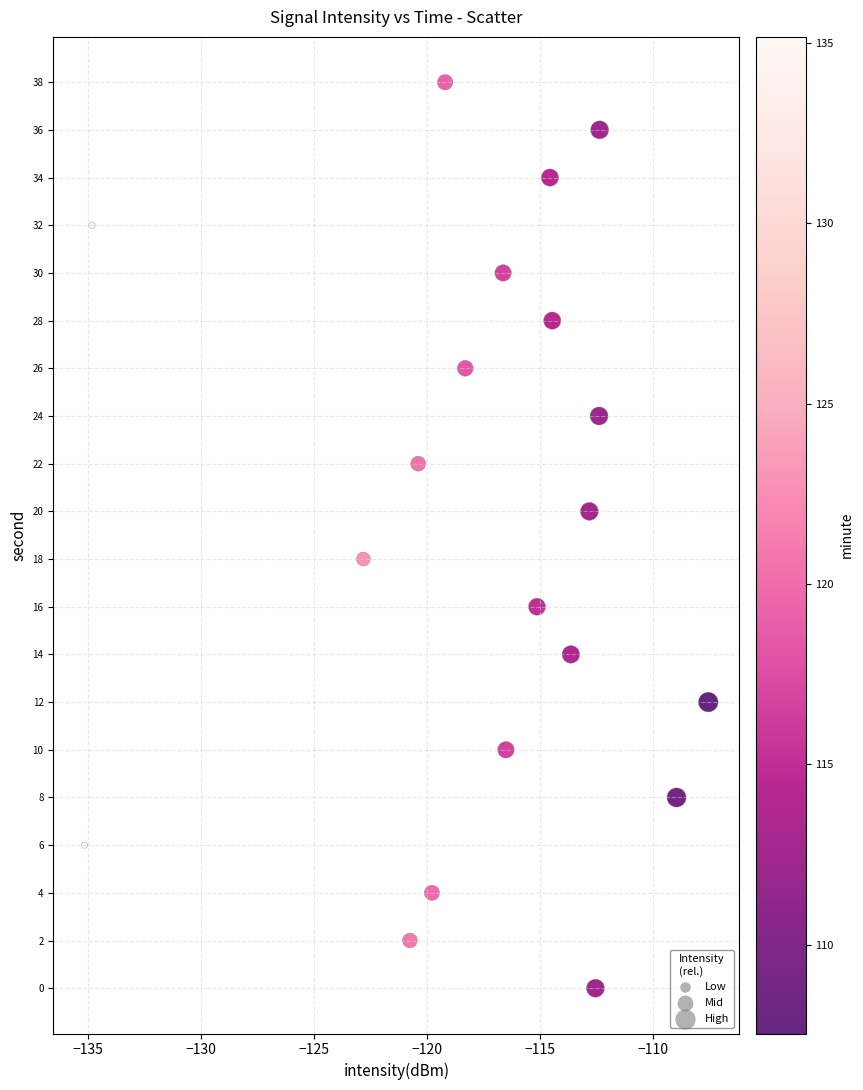

What is the range of Y values (max minus min)?

38